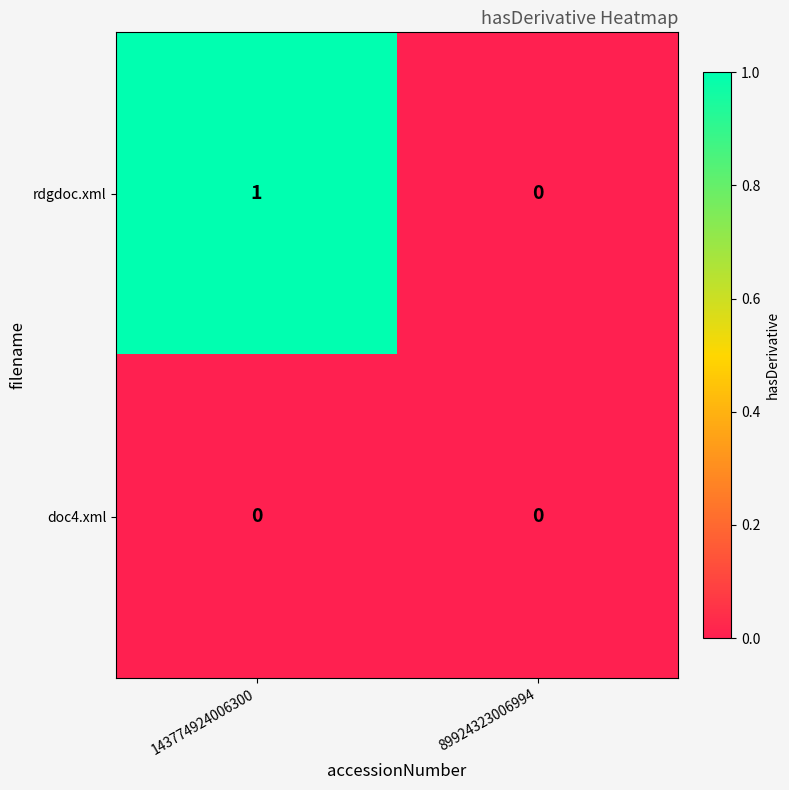

Between 143774924006300 and 89924323006994, which series saw the biggest shift?

rdgdoc.xml